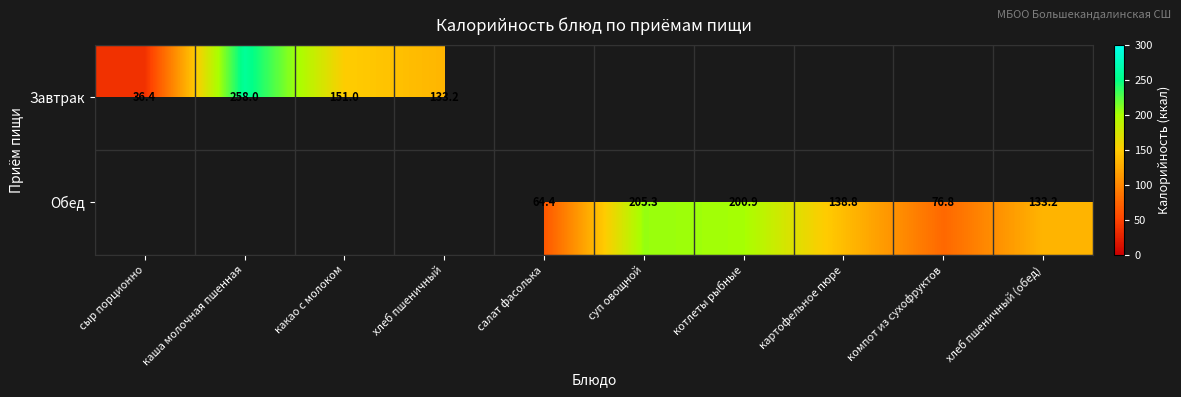

What is the greatest value displayed?

258.0